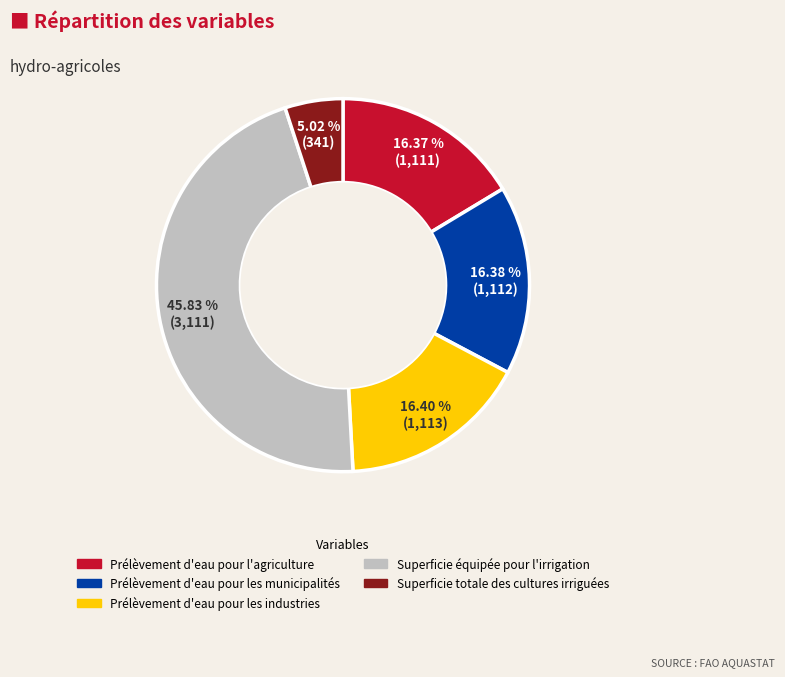

To the nearest percent, what percentage of the pie is Superficie équipée pour l'irrigation?

46%